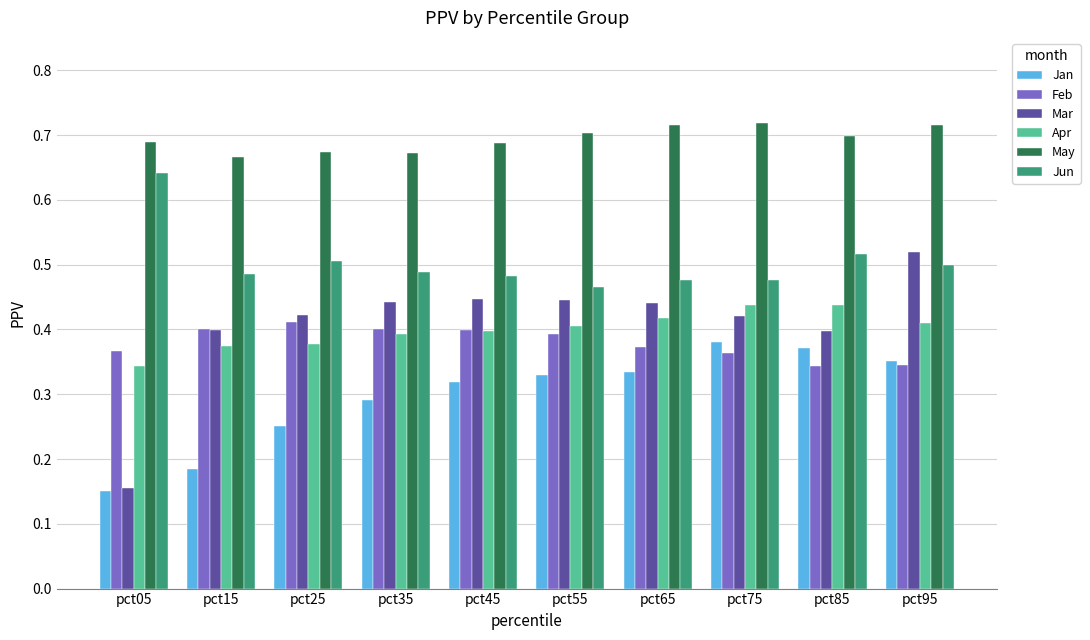

Count the Jan values in the range 0 to 1.

10